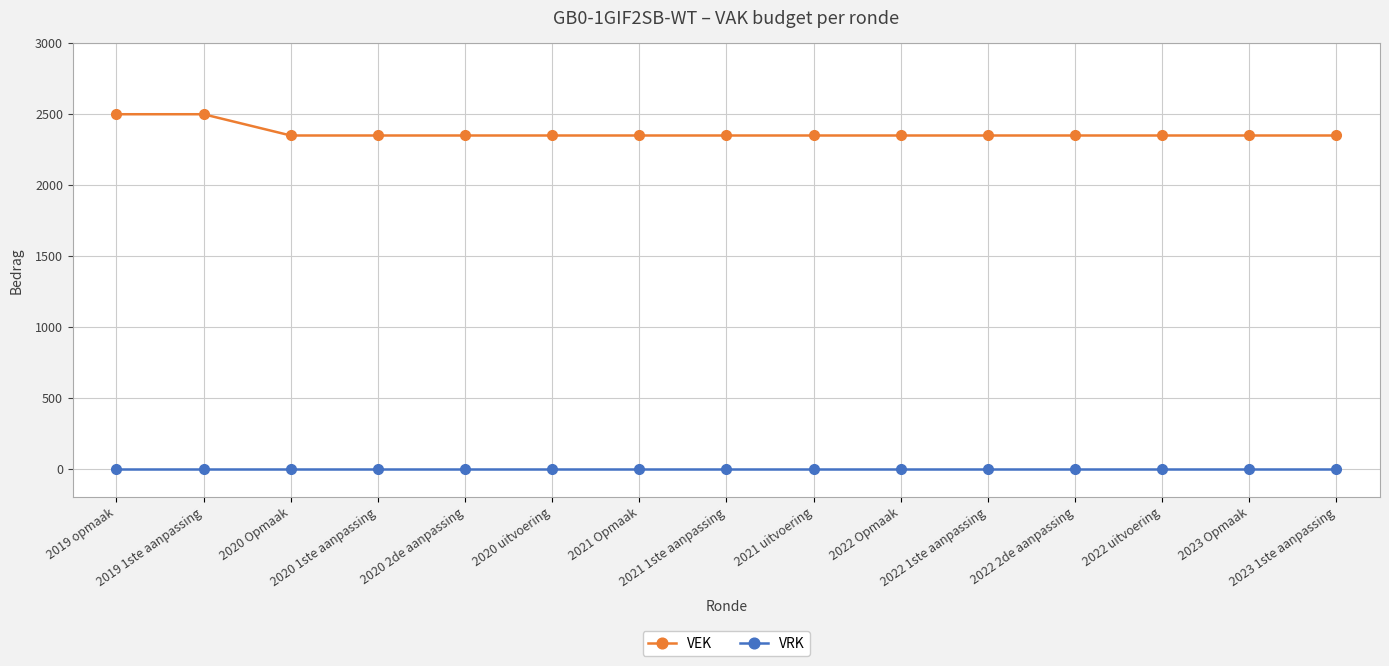

What is the highest value of the VEK series?

2500